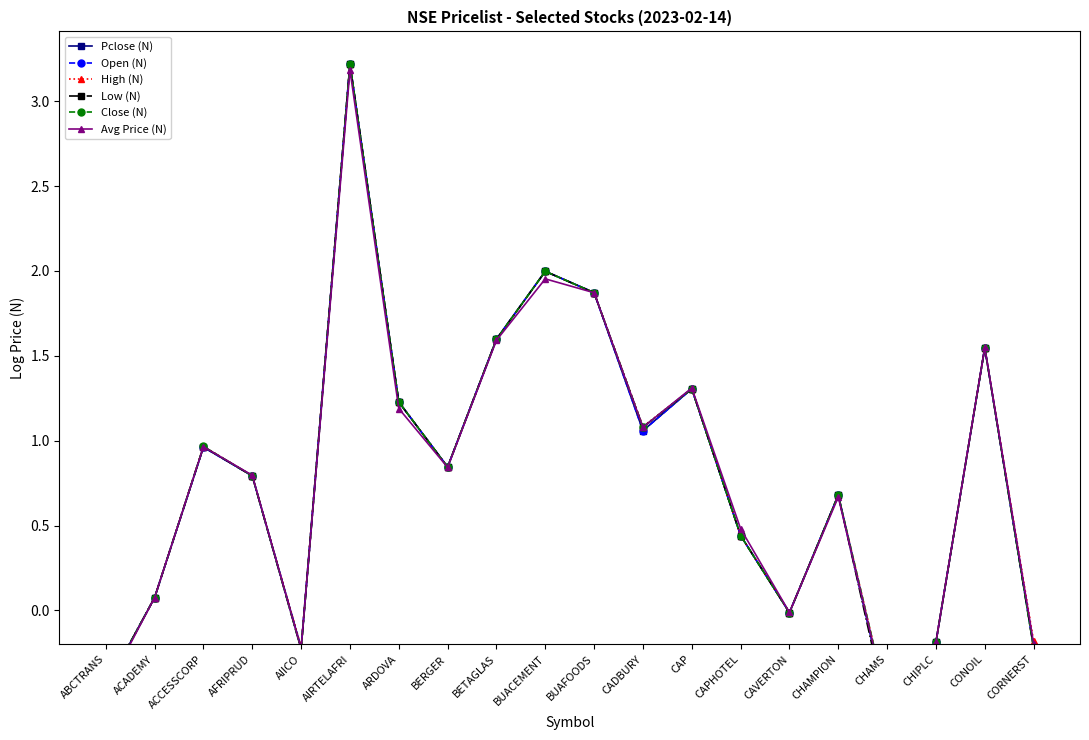

How many negative values does the High (N) series have?

6